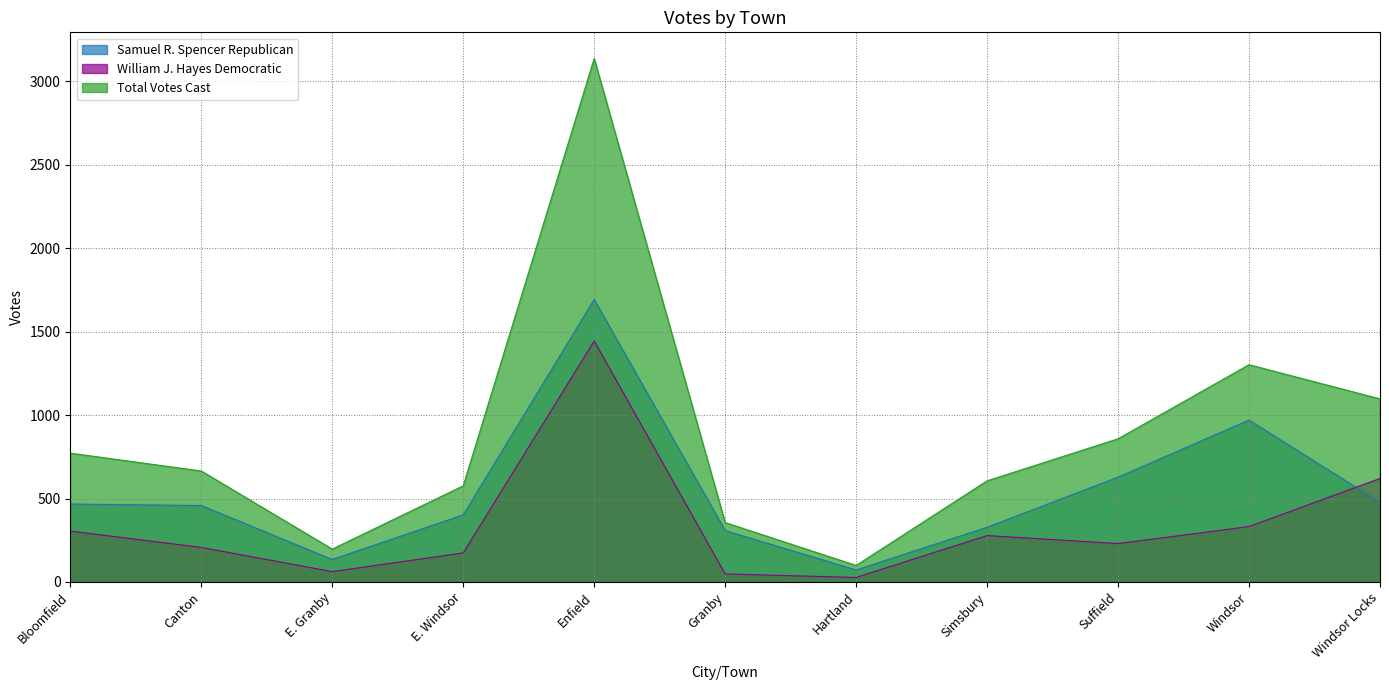

Where is Total Votes Cast nearest to the value 1618?

Windsor